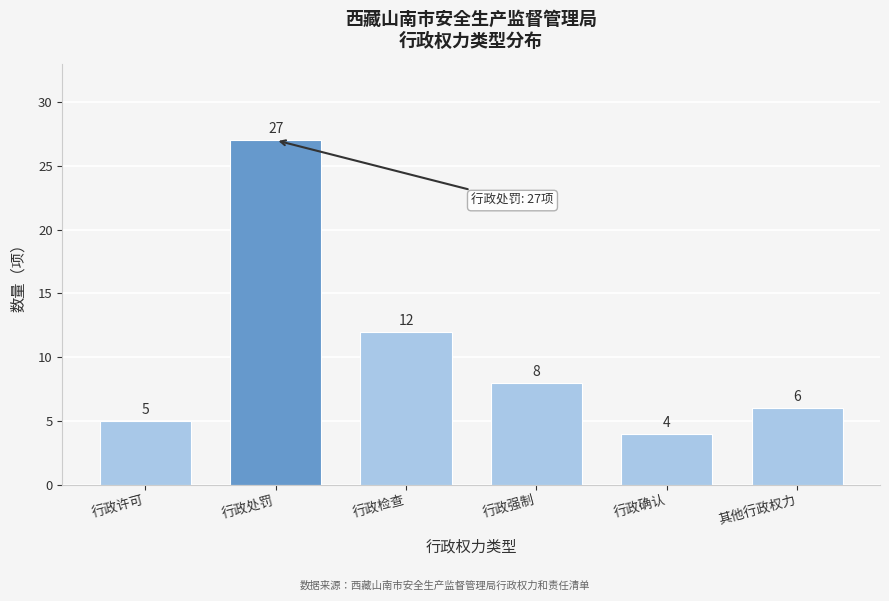

Reading left to right, extract all data points from this chart.

行政许可=5	行政处罚=27	行政检查=12	行政强制=8	行政确认=4	其他行政权力=6